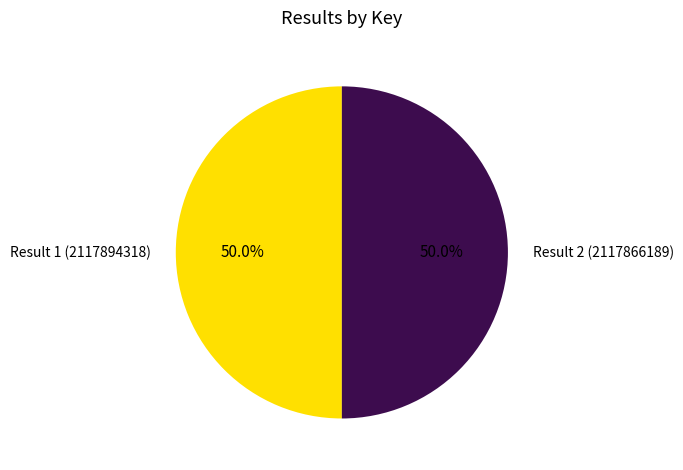

Approximately how many times larger is the value at Result 2 (2117866189) compared to Result 1 (2117894318)?

1.0